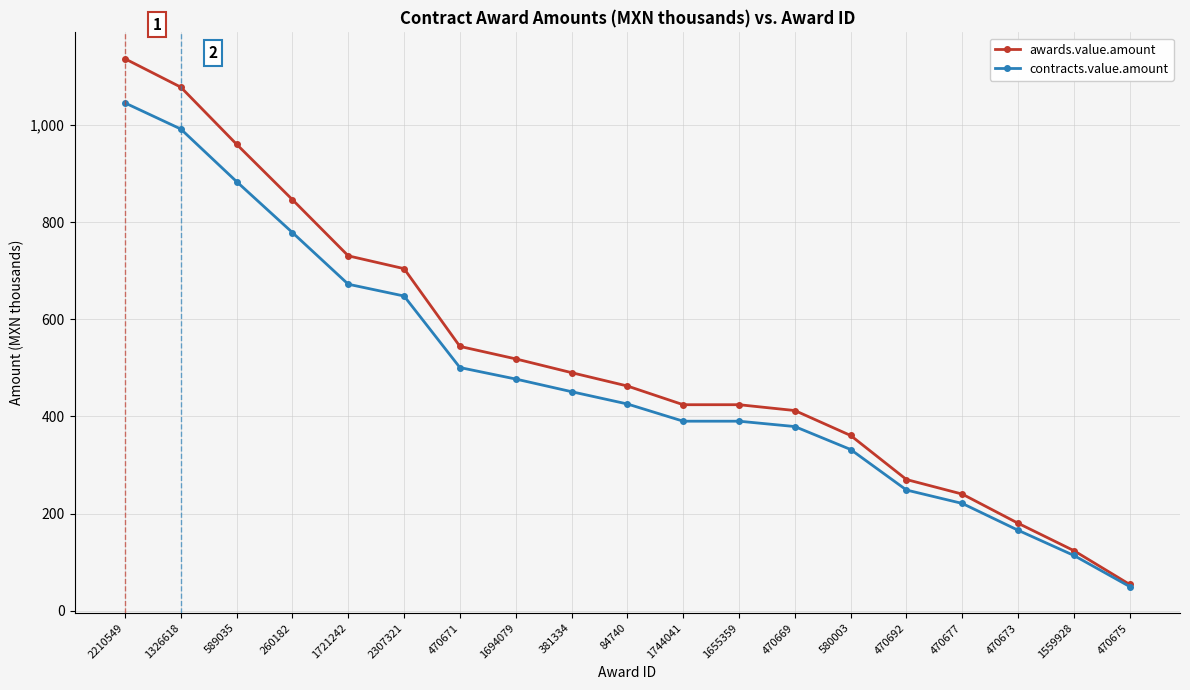

At 589035, list the series in order from smallest to largest.

contracts.value.amount, awards.value.amount